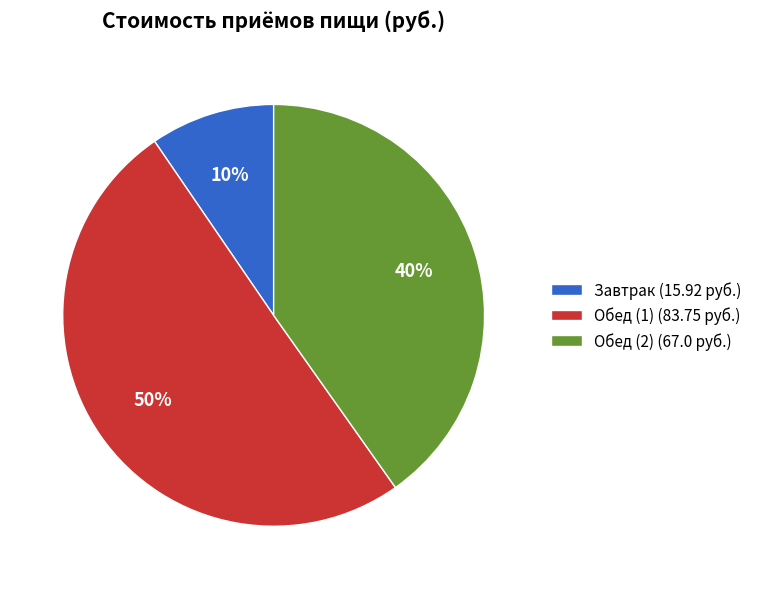

Which has a higher value, Завтрак (15.92 руб.) or Обед (2) (67.0 руб.)?

Обед (2) (67.0 руб.)